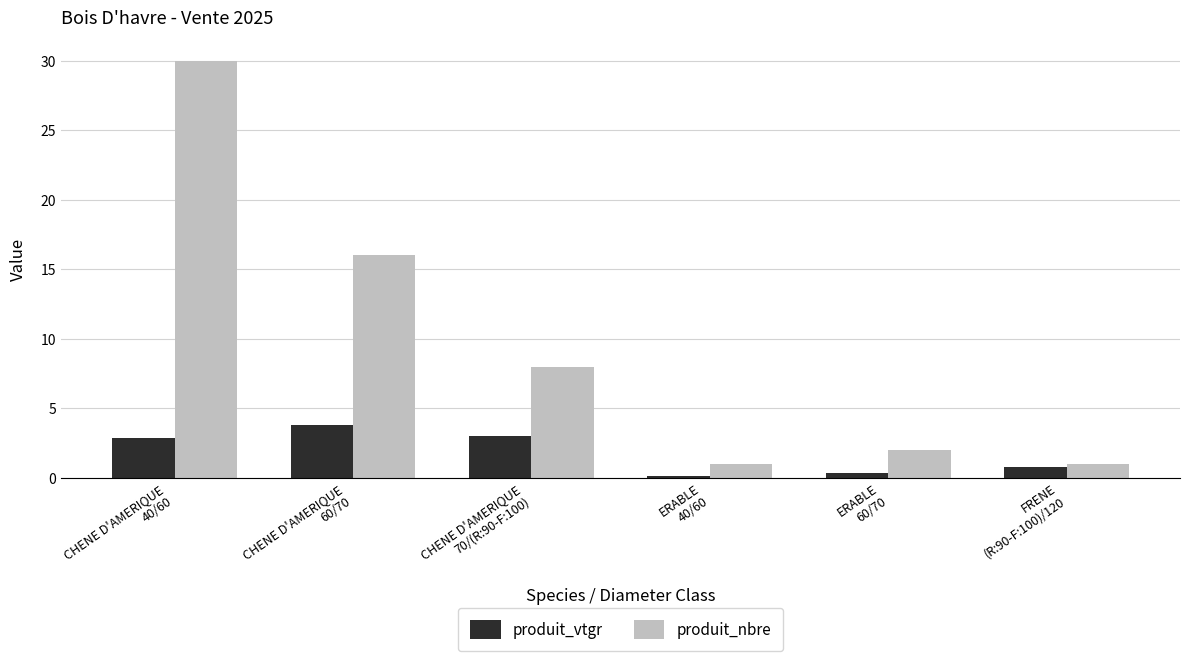

What is the maximum value for produit_vtgr?

3.8